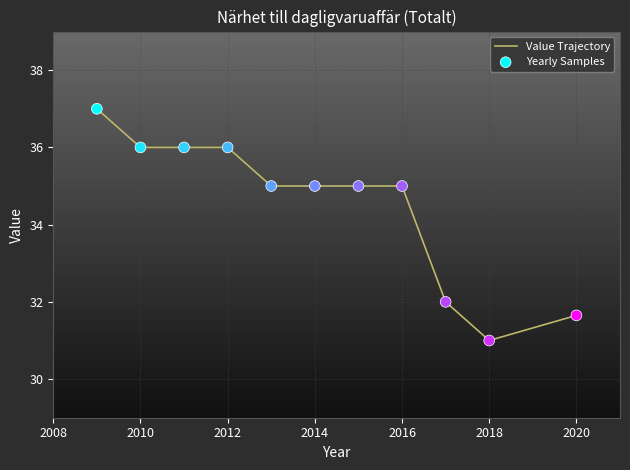

What is the minimum value shown in the chart?

31.0